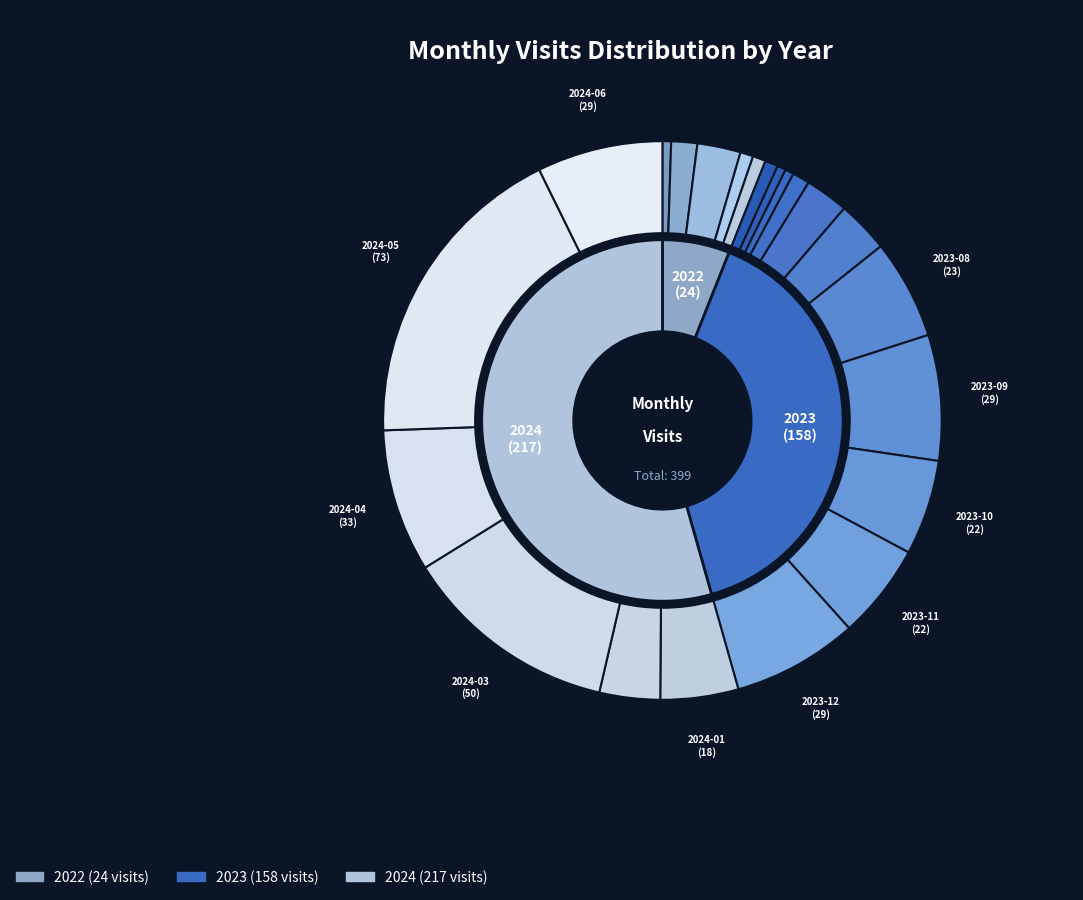

Between 2023-12 and 2024-04, which is larger?

2024-04